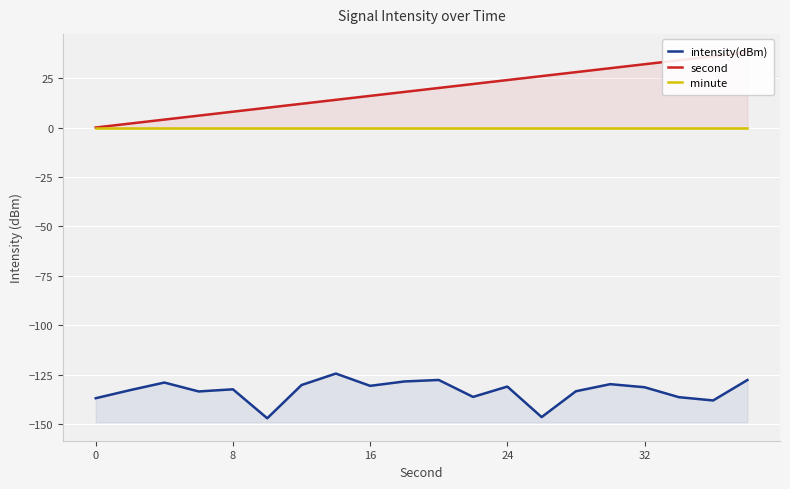

What is the smallest value displayed?

-147.1